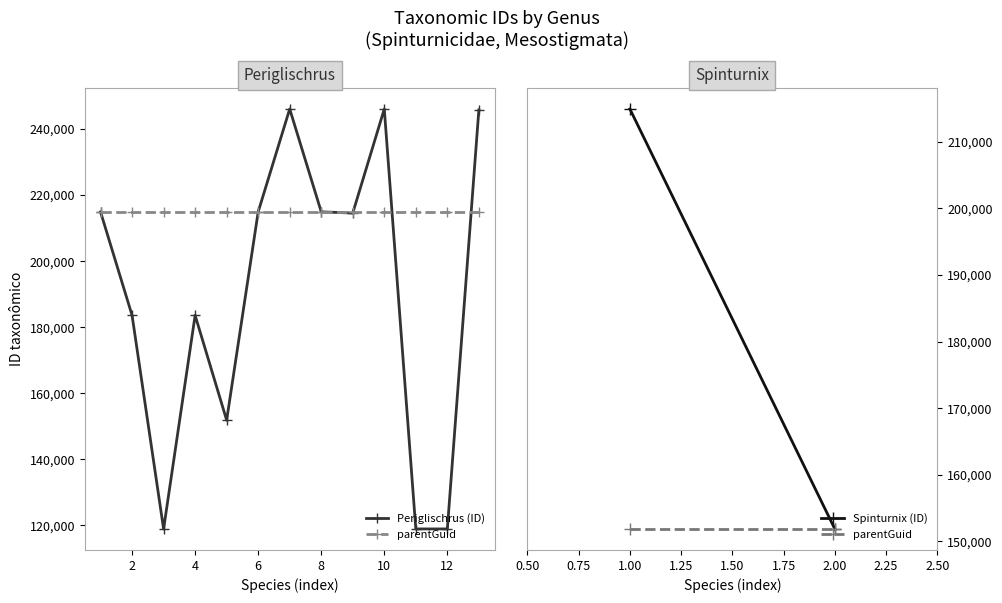

What is the highest value of the Periglischrus (ID) series?

246048